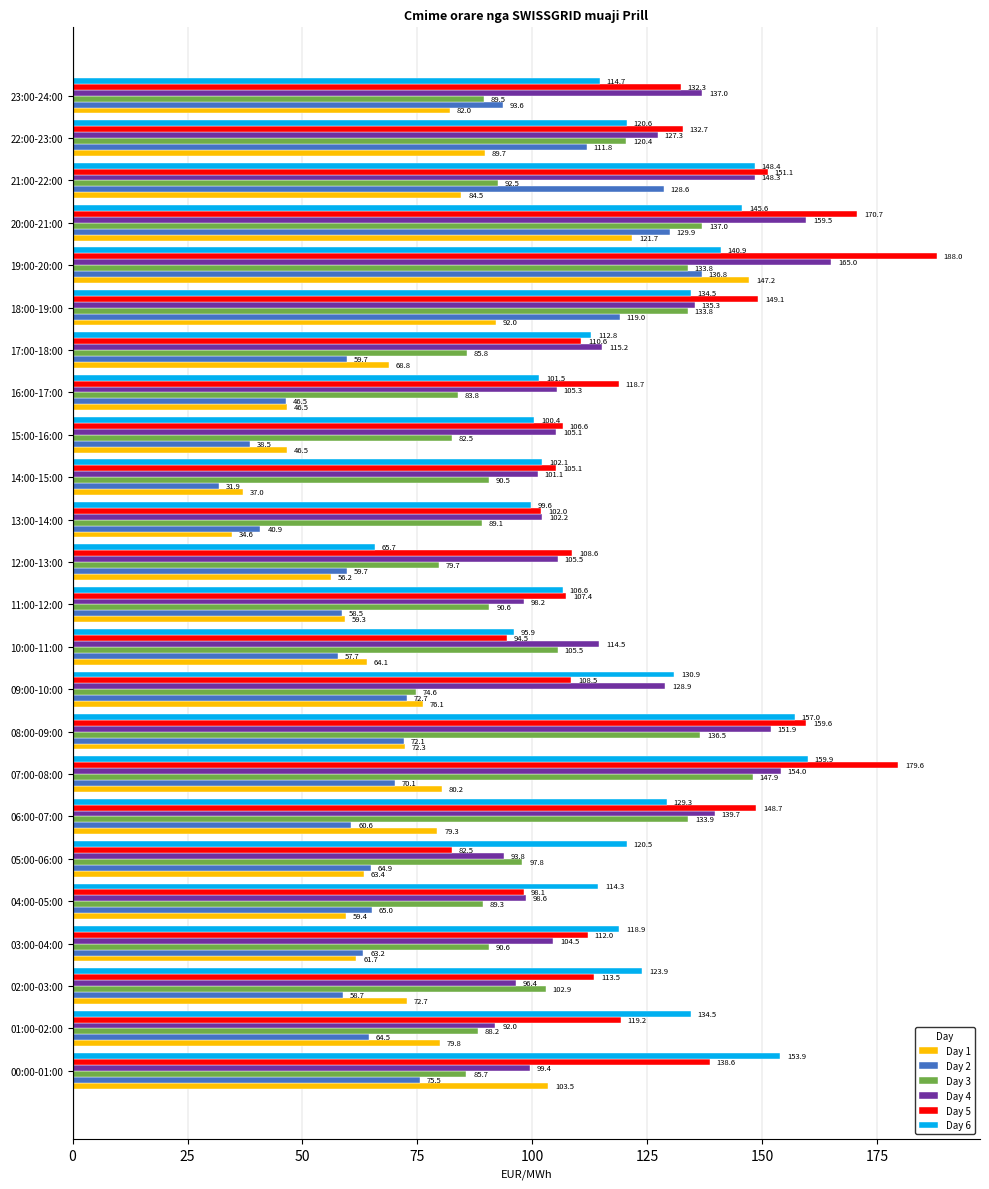

What is the sum of all Day 3 values?

2461.9